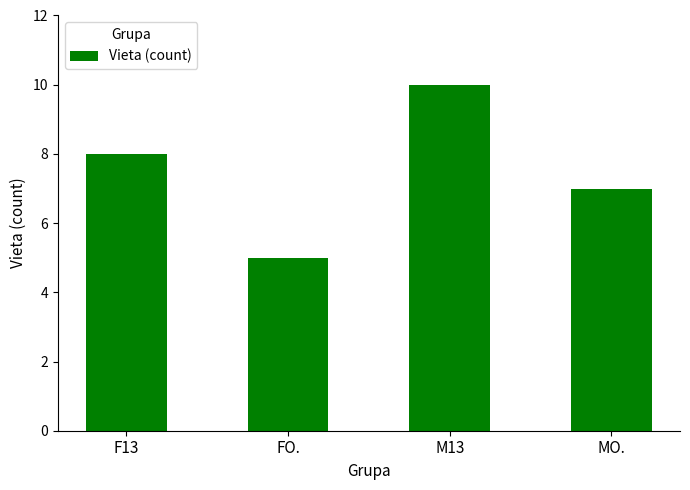

What is the label of the 1st bar from the right?

MO.